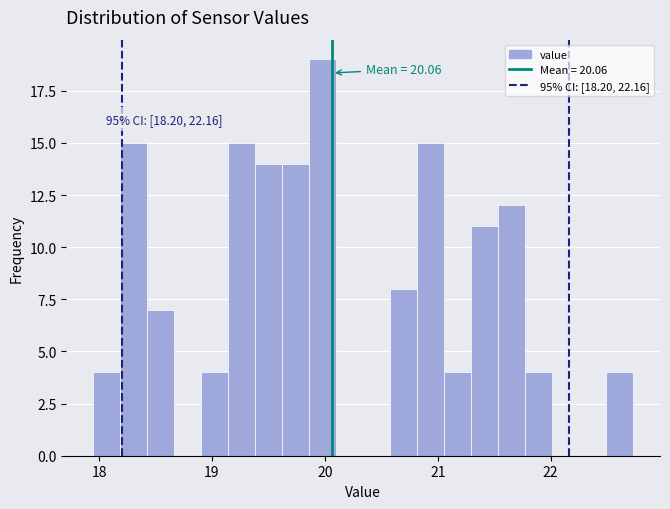

Read against the x-axis, roughly where is the centre of the tallest bar?

20.0